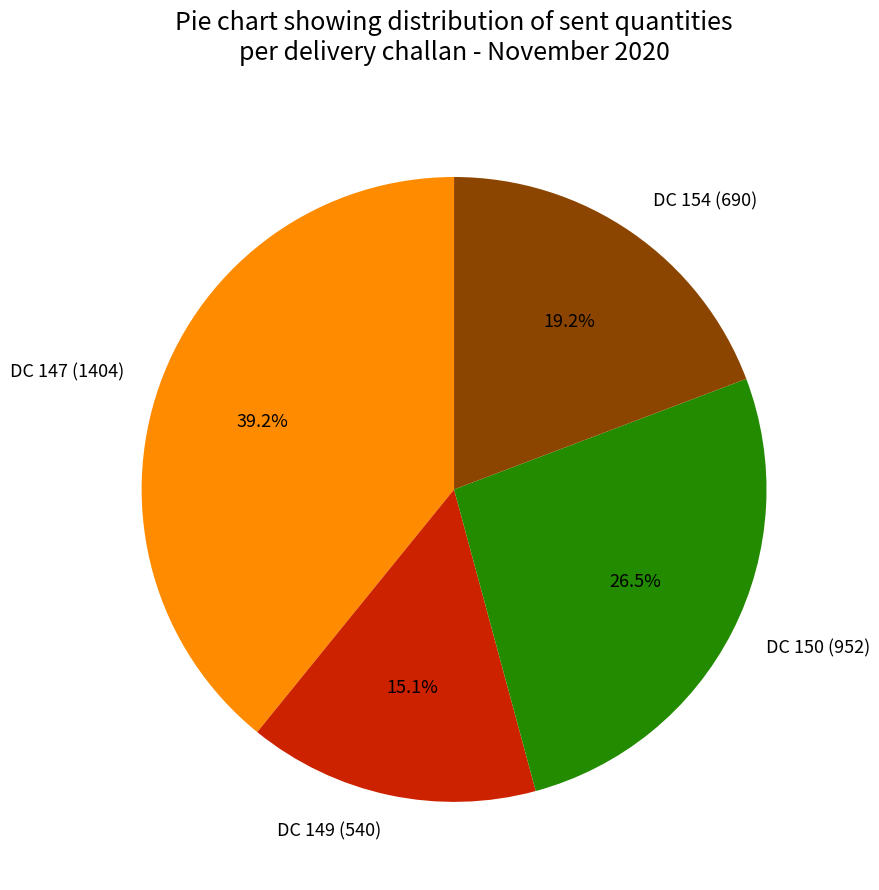

To the nearest percent, what percentage of the pie is DC 149 (540)?

15%